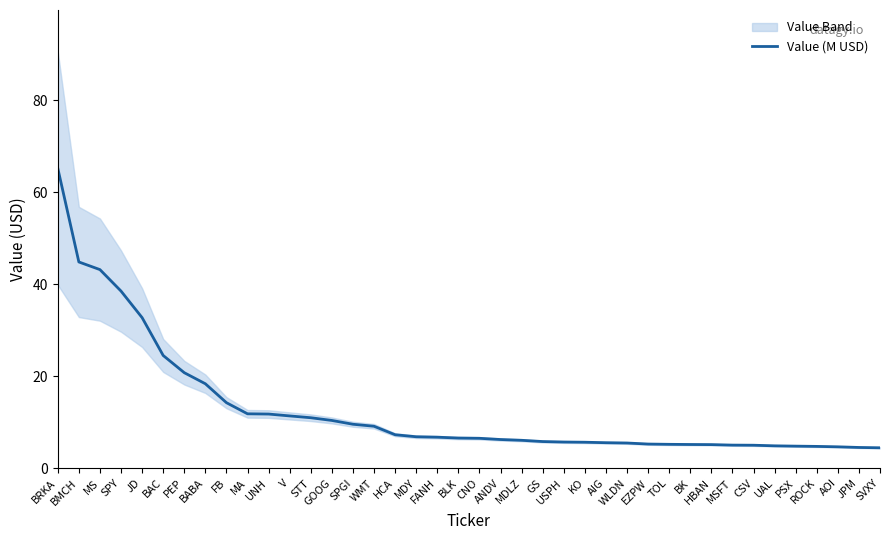

Does the chart have visible grid lines?

No